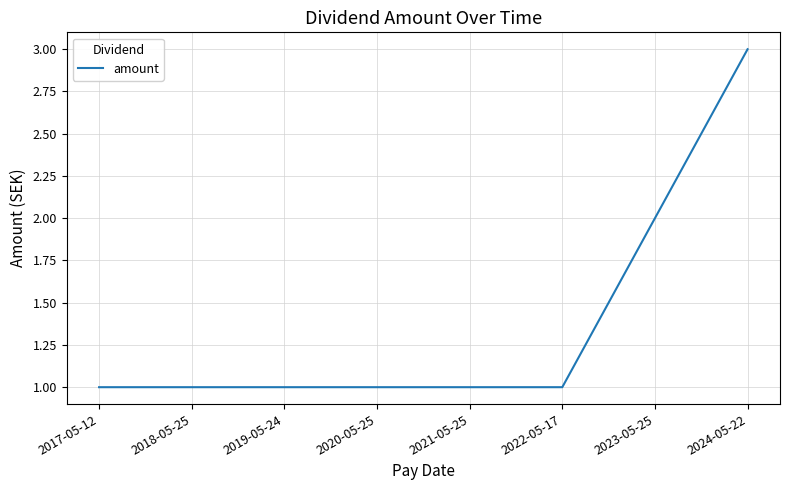

Approximately how many times larger is the value at 2019-05-24 compared to 2018-05-25?

1.0